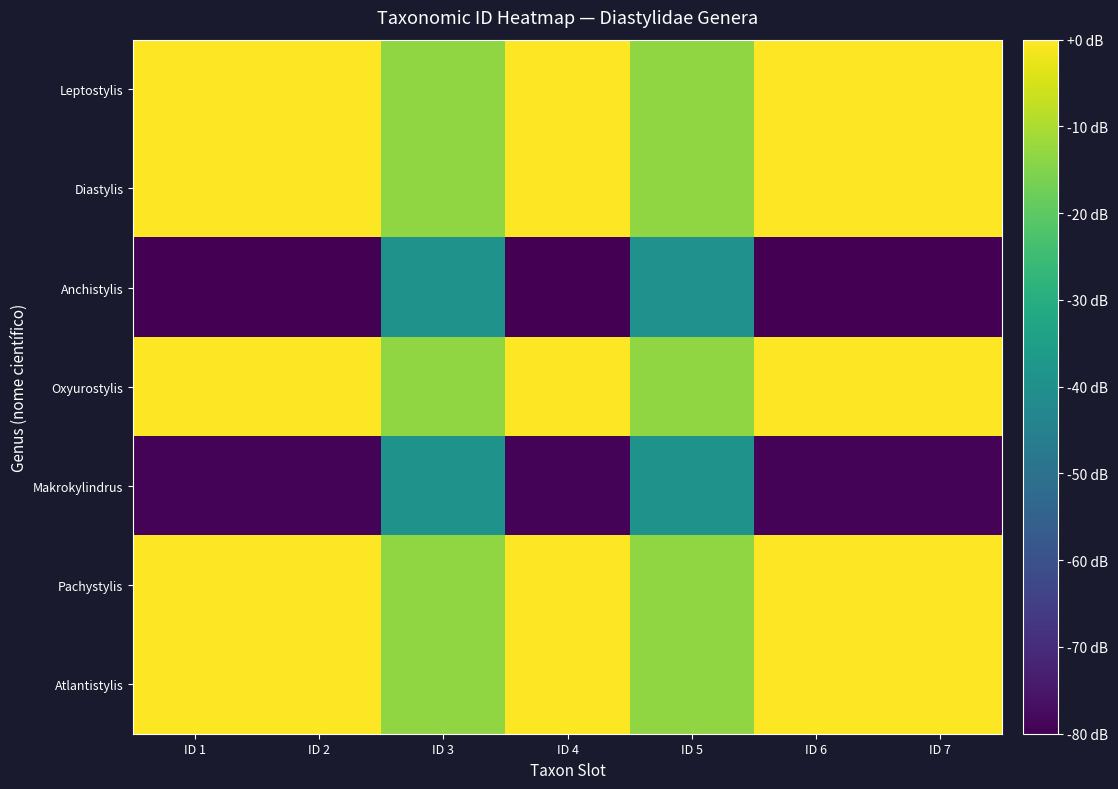

Reading left to right, transcribe all the data shown in this chart.

Leptostylis: ID 1=-0.0	ID 2=-0.0	ID 3=-13.2	ID 4=-0.0	ID 5=-13.2	ID 6=-0.0	ID 7=-0.0
Diastylis: ID 1=-0.0	ID 2=-0.0	ID 3=-13.2	ID 4=-0.0	ID 5=-13.2	ID 6=-0.0	ID 7=-0.0
Anchistylis: ID 1=-80.0	ID 2=-80.0	ID 3=-39.2	ID 4=-80.0	ID 5=-39.5	ID 6=-80.0	ID 7=-80.0
Oxyurostylis: ID 1=-0.0	ID 2=-0.0	ID 3=-13.3	ID 4=-0.0	ID 5=-13.2	ID 6=-0.0	ID 7=-0.0
Makrokylindrus: ID 1=-79.1	ID 2=-79.1	ID 3=-39.0	ID 4=-79.1	ID 5=-39.2	ID 6=-79.1	ID 7=-79.1
Pachystylis: ID 1=-0.0	ID 2=-0.0	ID 3=-13.2	ID 4=-0.0	ID 5=-13.2	ID 6=-0.0	ID 7=0.0
Atlantistylis: ID 1=-0.0	ID 2=-0.0	ID 3=-13.3	ID 4=-0.0	ID 5=-13.2	ID 6=-0.0	ID 7=-0.0